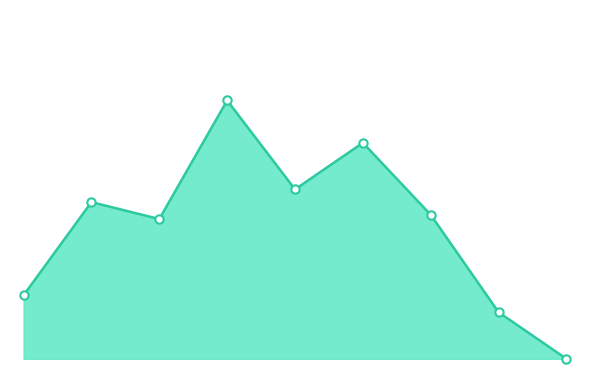

Is it true that England (Males) equals 3 at 45-54?

True